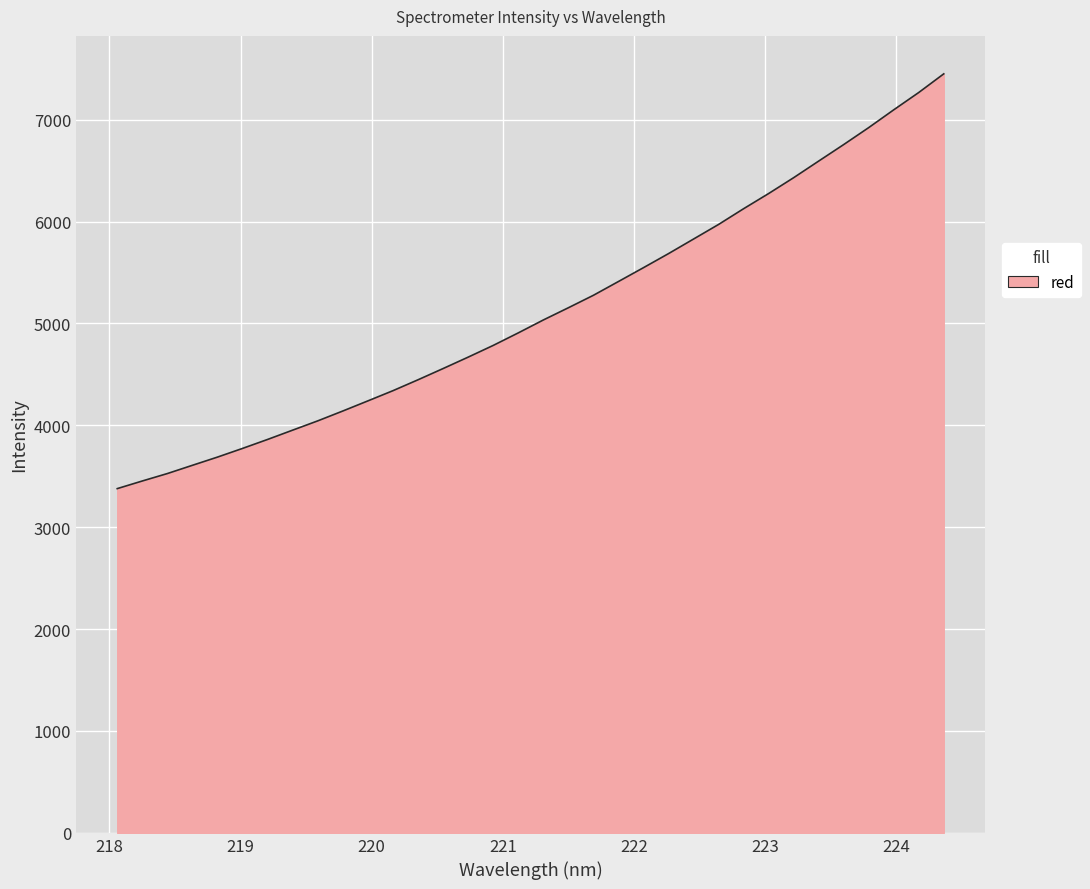

What is the maximum value shown in the chart?

7449.3